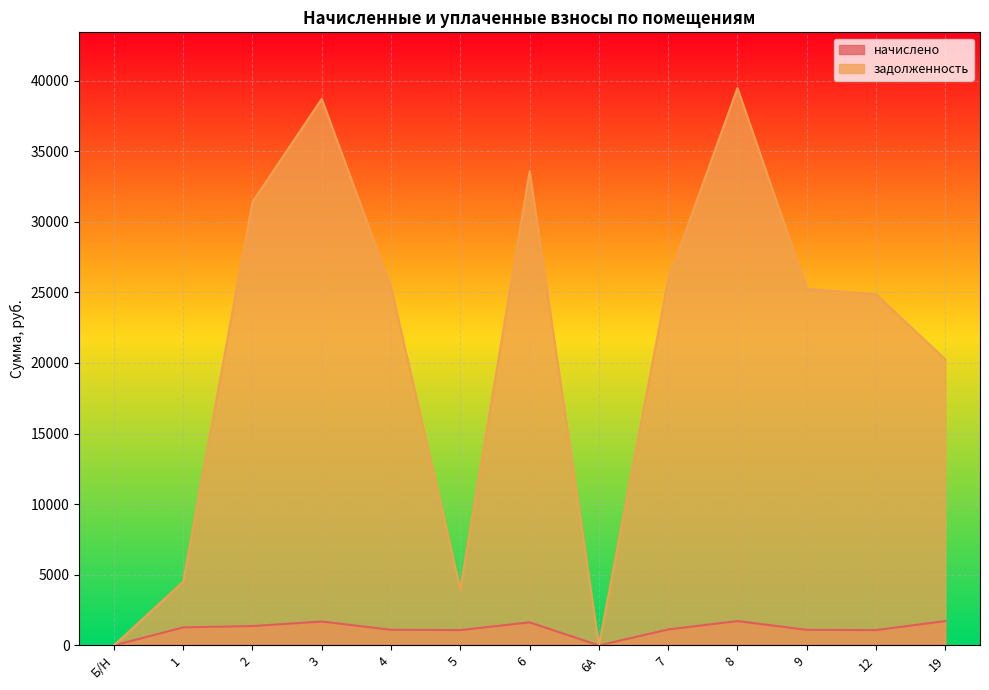

In задолженность, how many points are higher than both neighbors (excluding endpoints)?

3